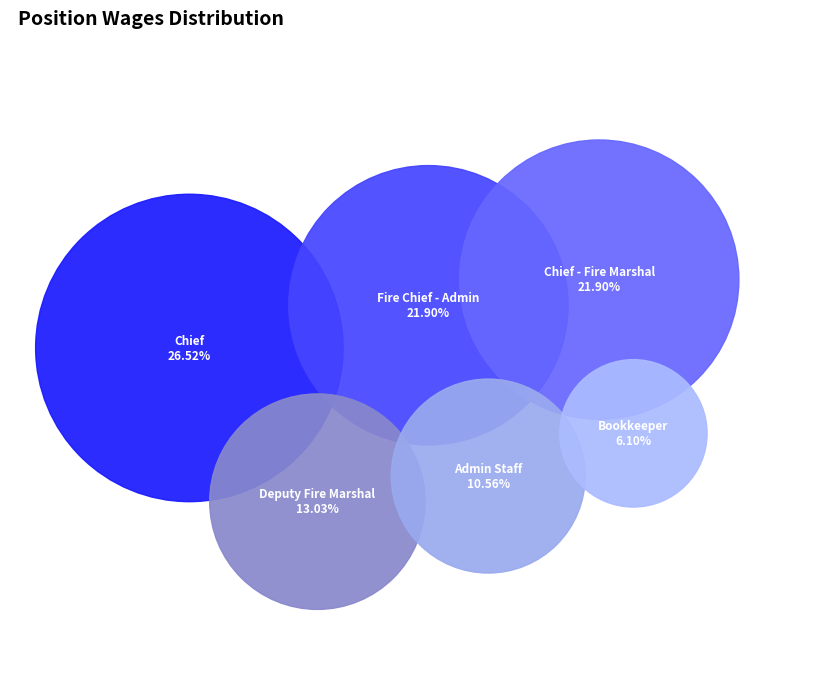

What portion of the pie excludes Bookkeeper?

93.9%